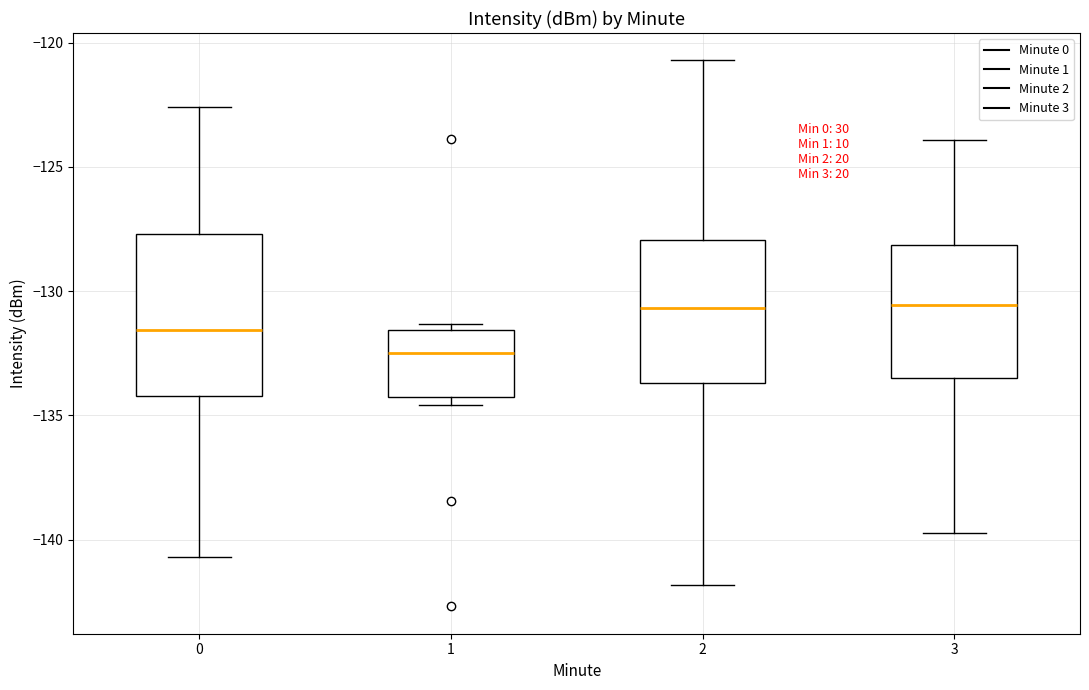

Where is the upper edge of the box at x = 1 on the y-axis? The values are not printed on the chart, so give them approximately, as read against the axis.

-131.5